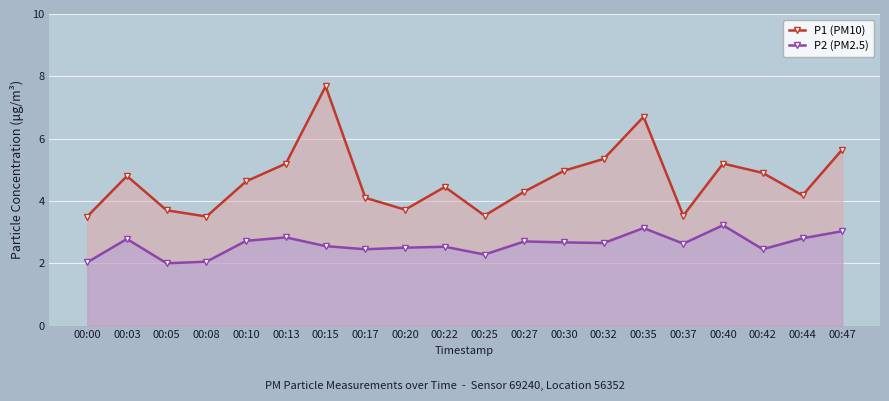

Which category has the lowest value in the P2 (PM2.5) series?

00:05